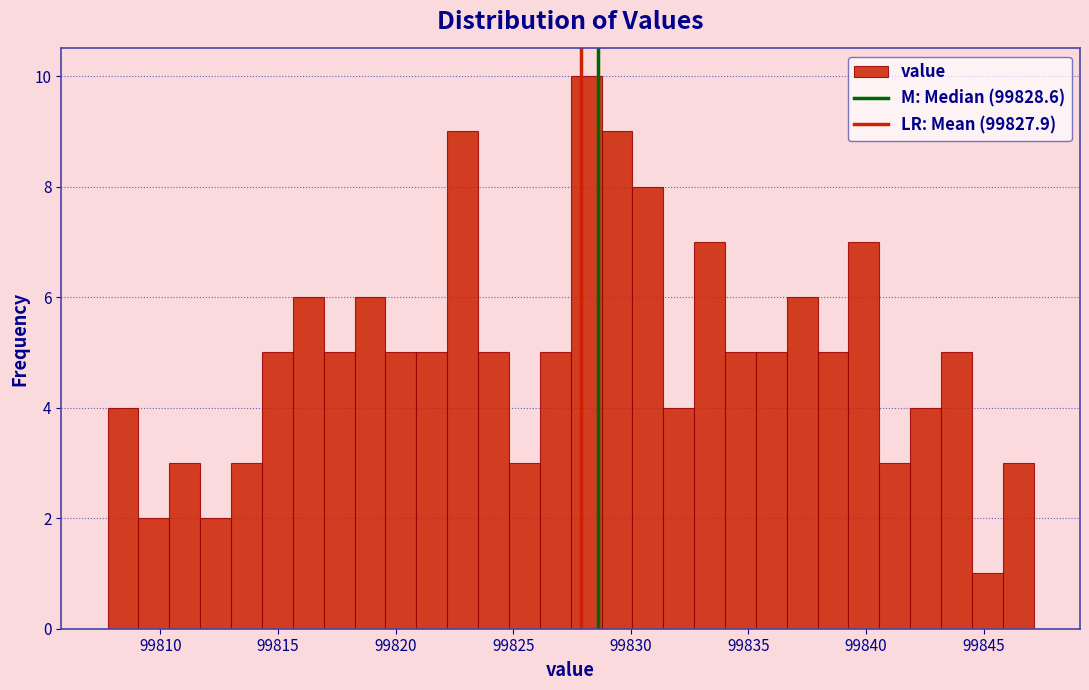

Around what value on the x-axis is the tallest bar? Give the approximate position of its centre, as read against the axis.

99828.0